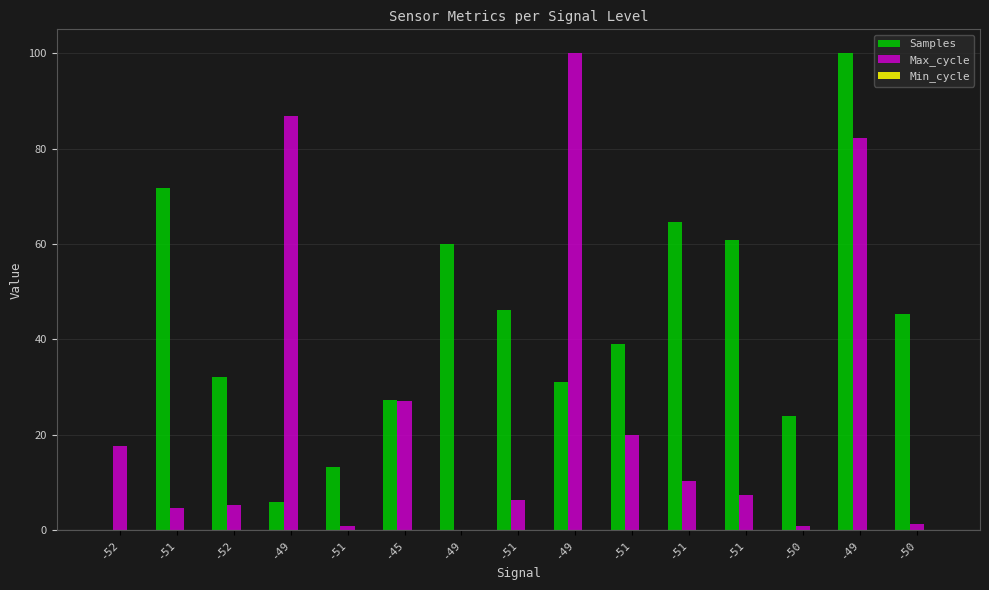

Reading left to right, list all the values displayed in this chart.

Samples: -52=0.0	-51=71.8	-52=32.2	-49=6.0	-51=13.2	-45=27.4	-49=60.0	-51=46.2	-49=31.0	-51=39.0	-51=64.7	-51=60.9	-50=24.0	-49=100.0	-50=45.3
Max_cycle: -52=17.6	-51=4.7	-52=5.3	-49=86.8	-51=0.8	-45=27.2	-49=0.0	-51=6.3	-49=100.0	-51=19.9	-51=10.3	-51=7.3	-50=0.8	-49=82.2	-50=1.4
Min_cycle: -52=0.0	-51=0.0	-52=0.0	-49=0.0	-51=0.0	-45=0.0	-49=0.0	-51=0.0	-49=0.0	-51=0.0	-51=0.0	-51=0.0	-50=0.0	-49=0.0	-50=0.0